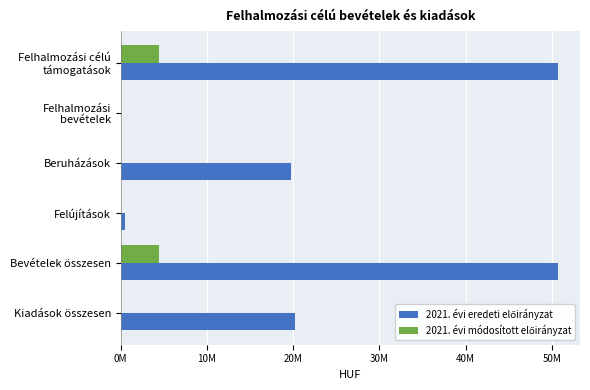

What is the difference between the maximum and minimum values in the 2021. évi módosított előirányzat series?

4416000